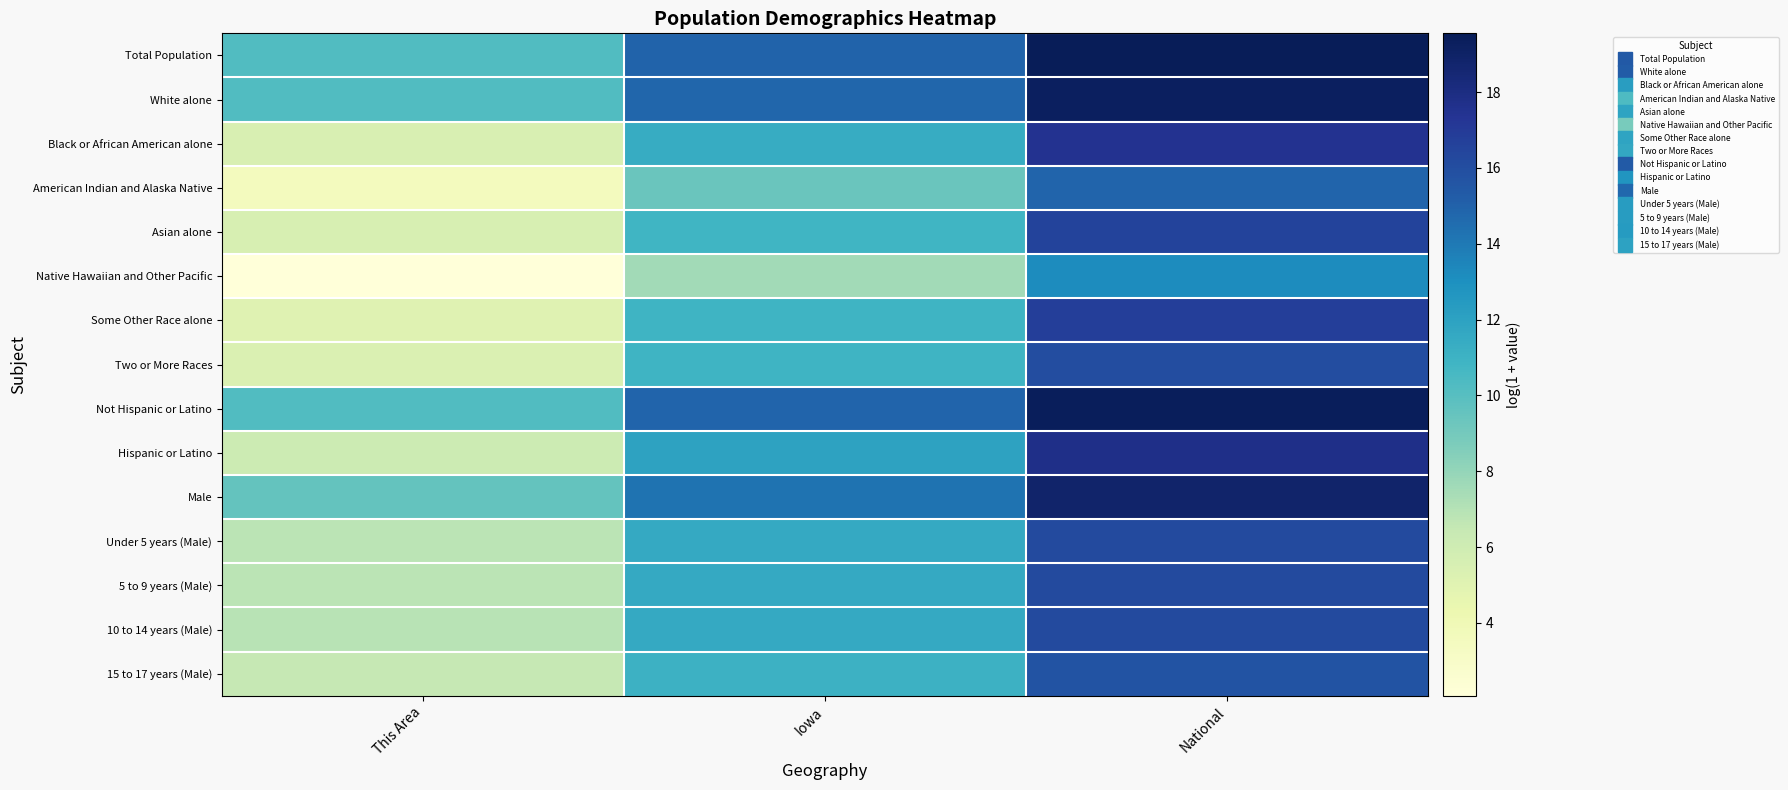

Between National and This Area, which is larger?

National